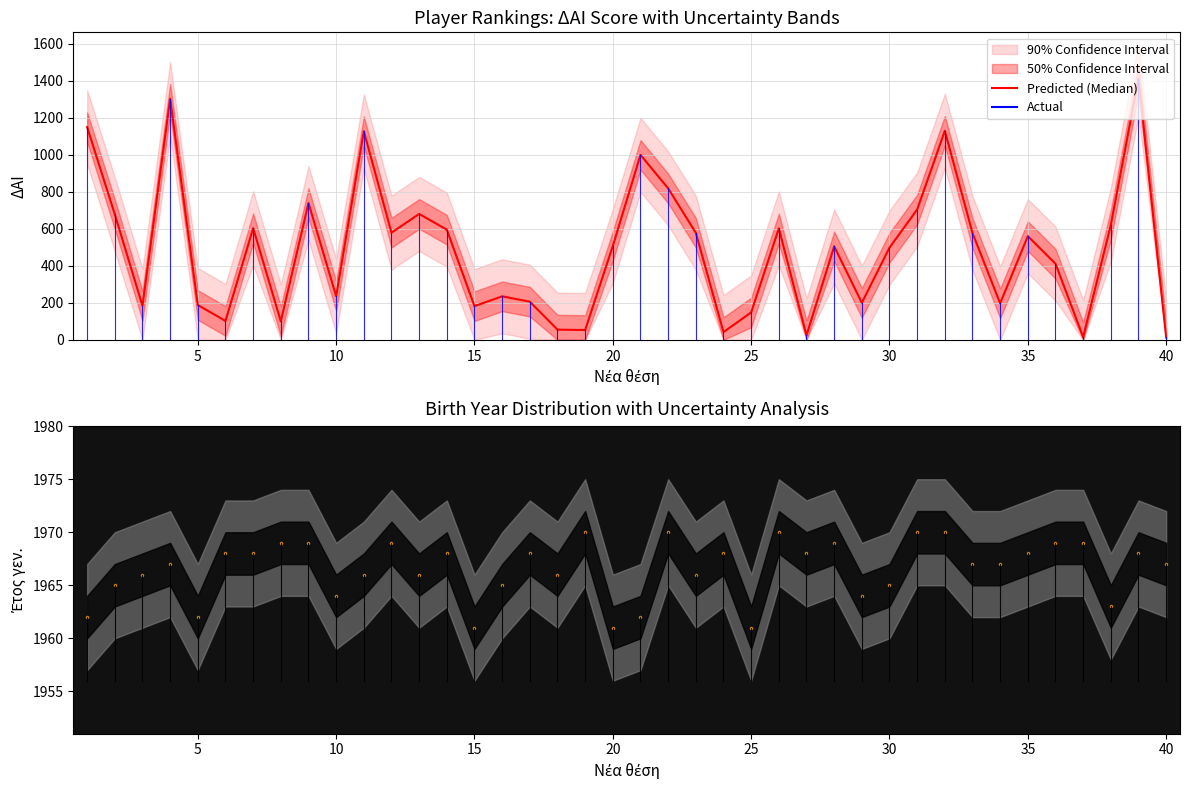

Reading left to right, what are all the values shown in this chart?

1962	1965	1966	1967	1962	1968	1968	1969	1969	1964	1966	1969	1966	1968	1961	1965	1968	1966	1970	1961	1962	1970	1966	1968	1961	1970	1968	1969	1964	1965	1970	1970	1967	1967	1968	1969	1969	1963	1968	1967